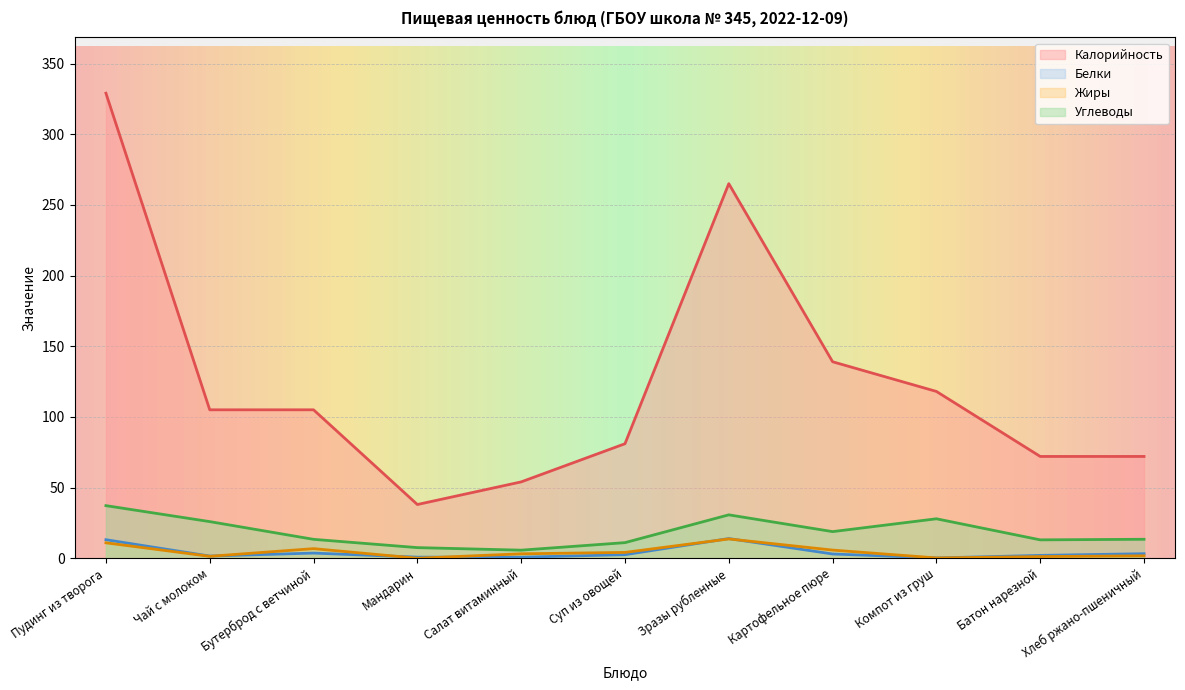

Between Мандарин and Компот из груш, which is larger?

Компот из груш